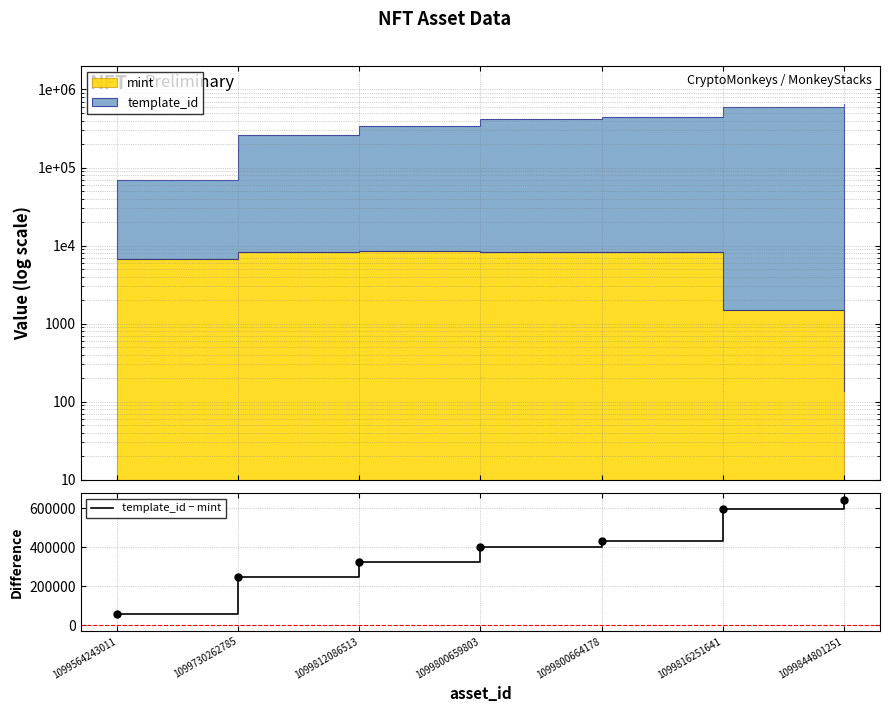

What is the difference between the maximum and minimum values?

587299